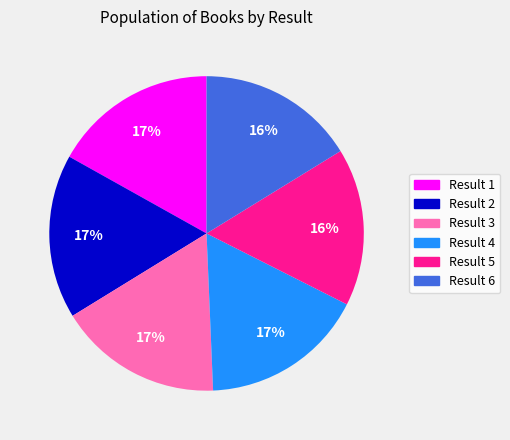

The Result 1 slice represents 8% of the pie. True or false?

False